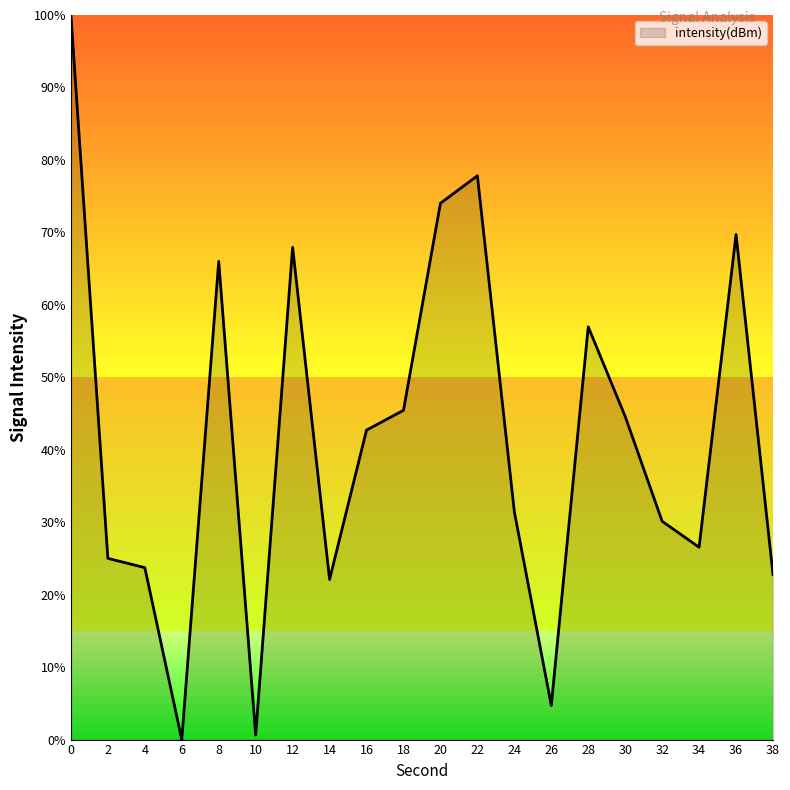

Which has a higher value, 12 or 38?

12